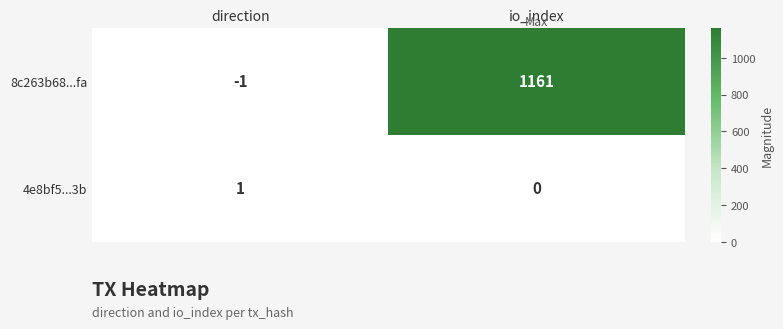

What is the total value across all series at io_index?

1161